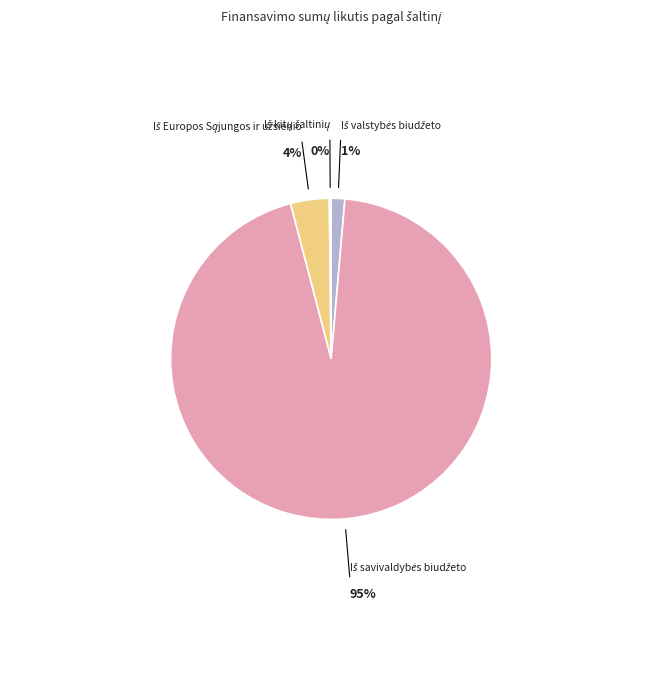

To the nearest percent, what is the average slice percentage?

25%